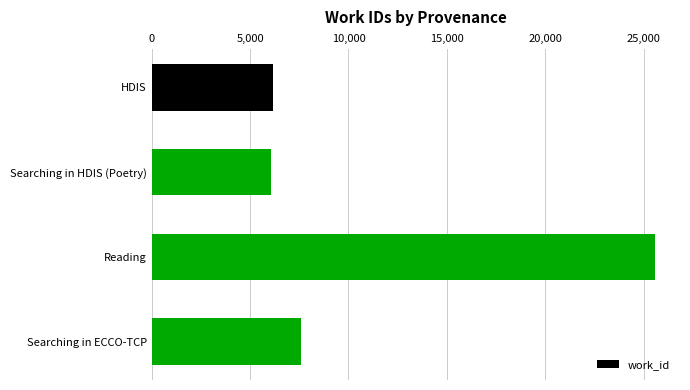

What is the smallest value displayed?

6058